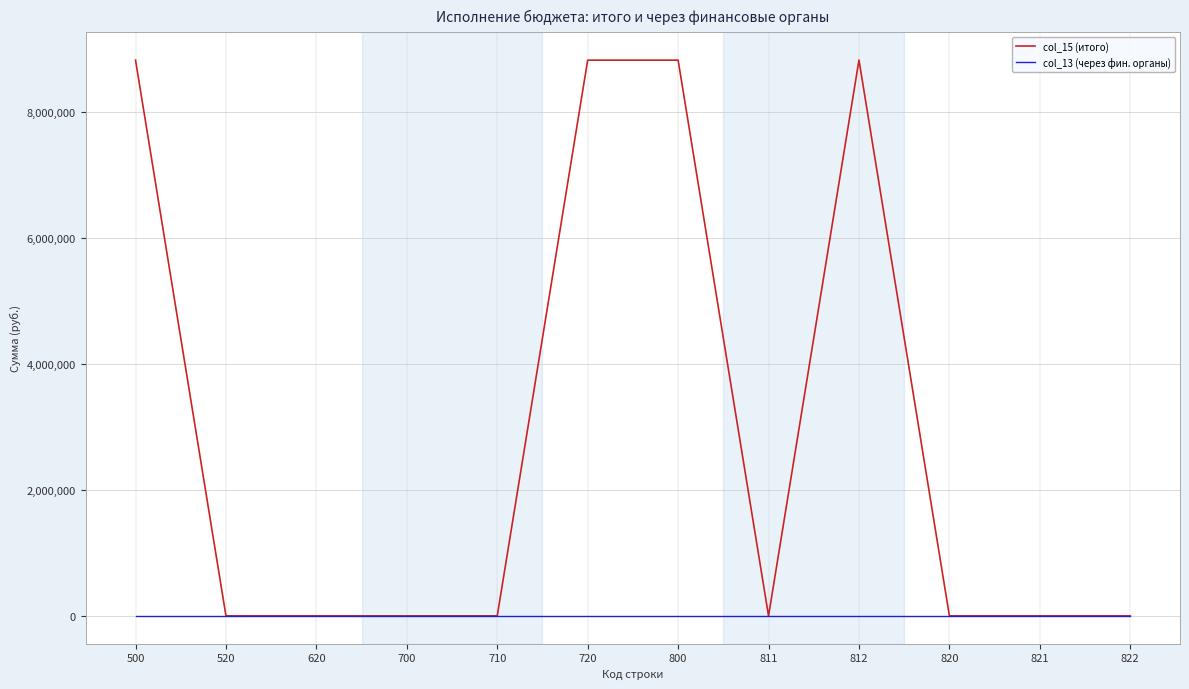

What is the maximum value shown in the chart?

8820252.1